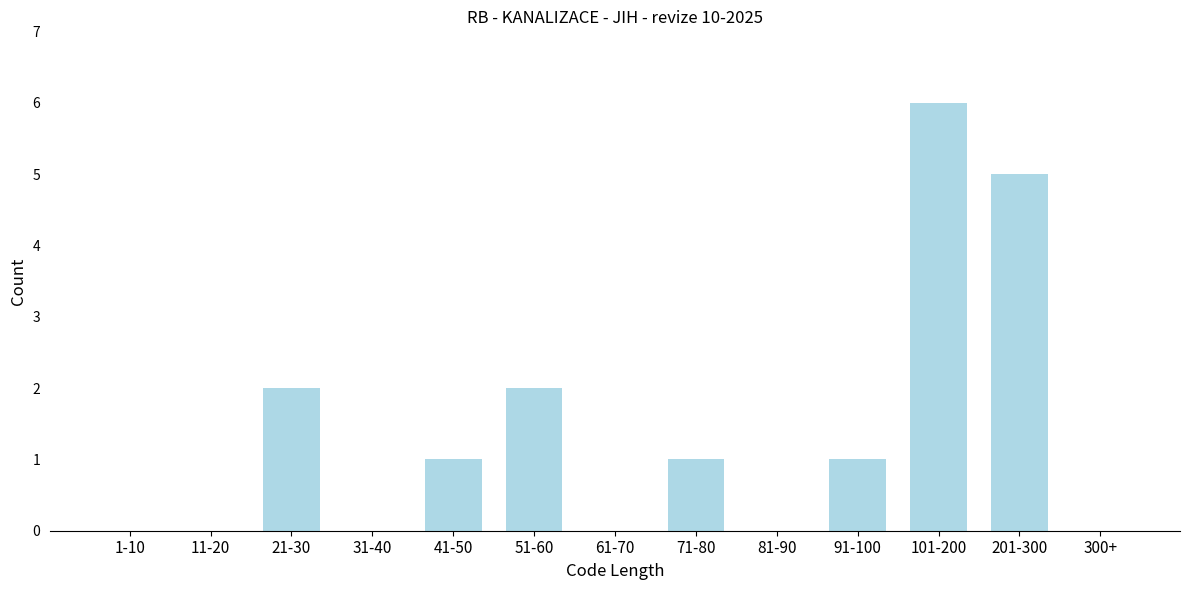

Reading right to left, transcribe all the data shown in this chart.

300+=0	201-300=5	101-200=6	91-100=1	81-90=0	71-80=1	61-70=0	51-60=2	41-50=1	31-40=0	21-30=2	11-20=0	1-10=0